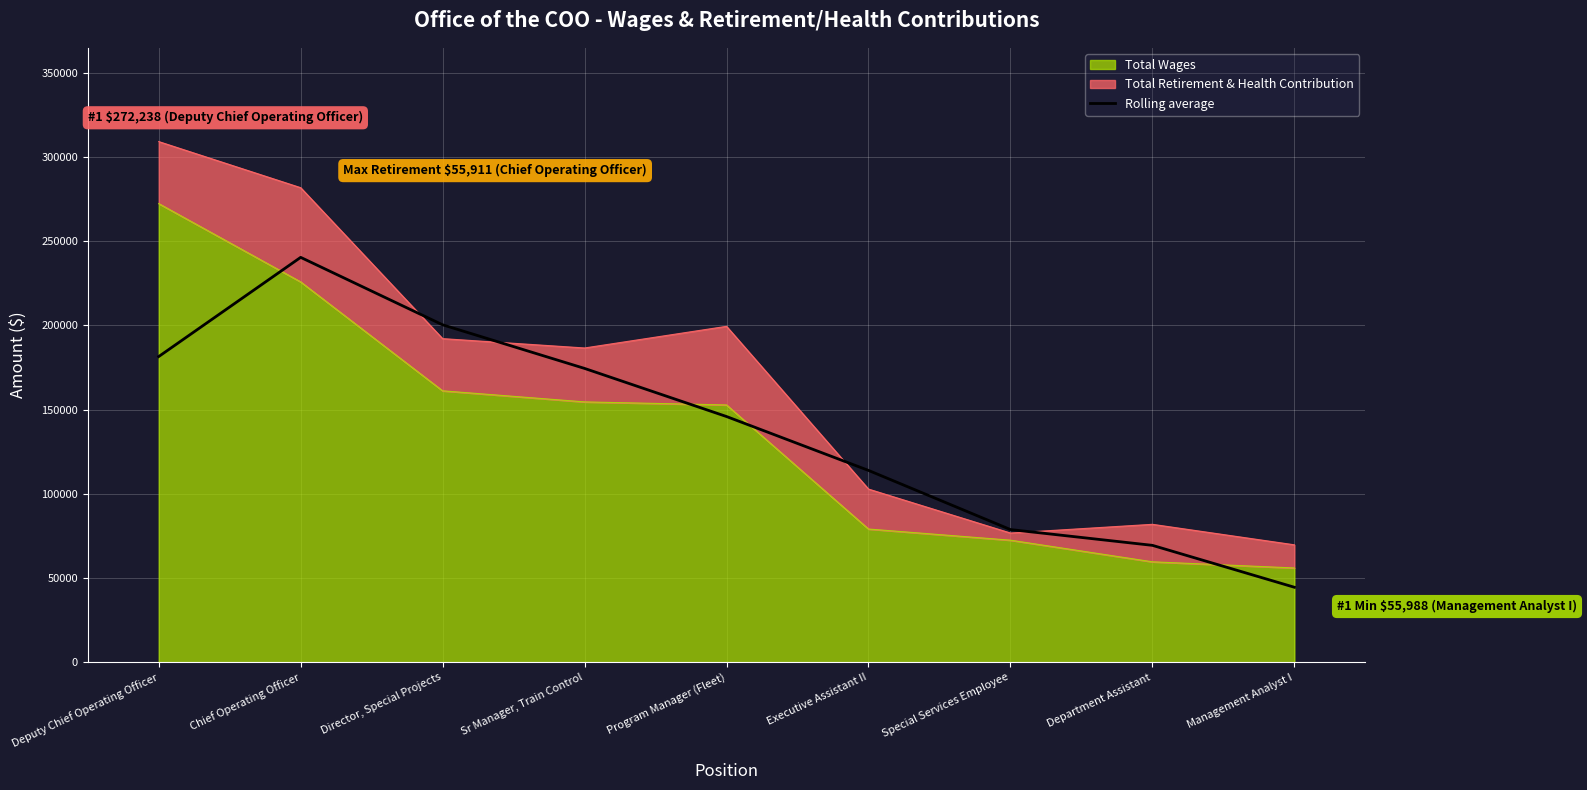

Where is the first local maximum?

Chief Operating Officer